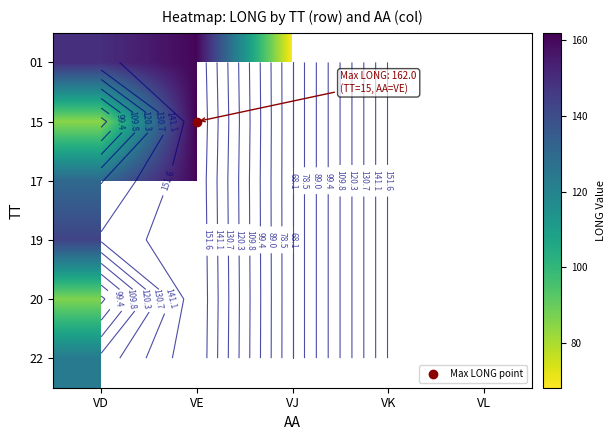

The value of 01 at VE is 160.6. True or false?

True